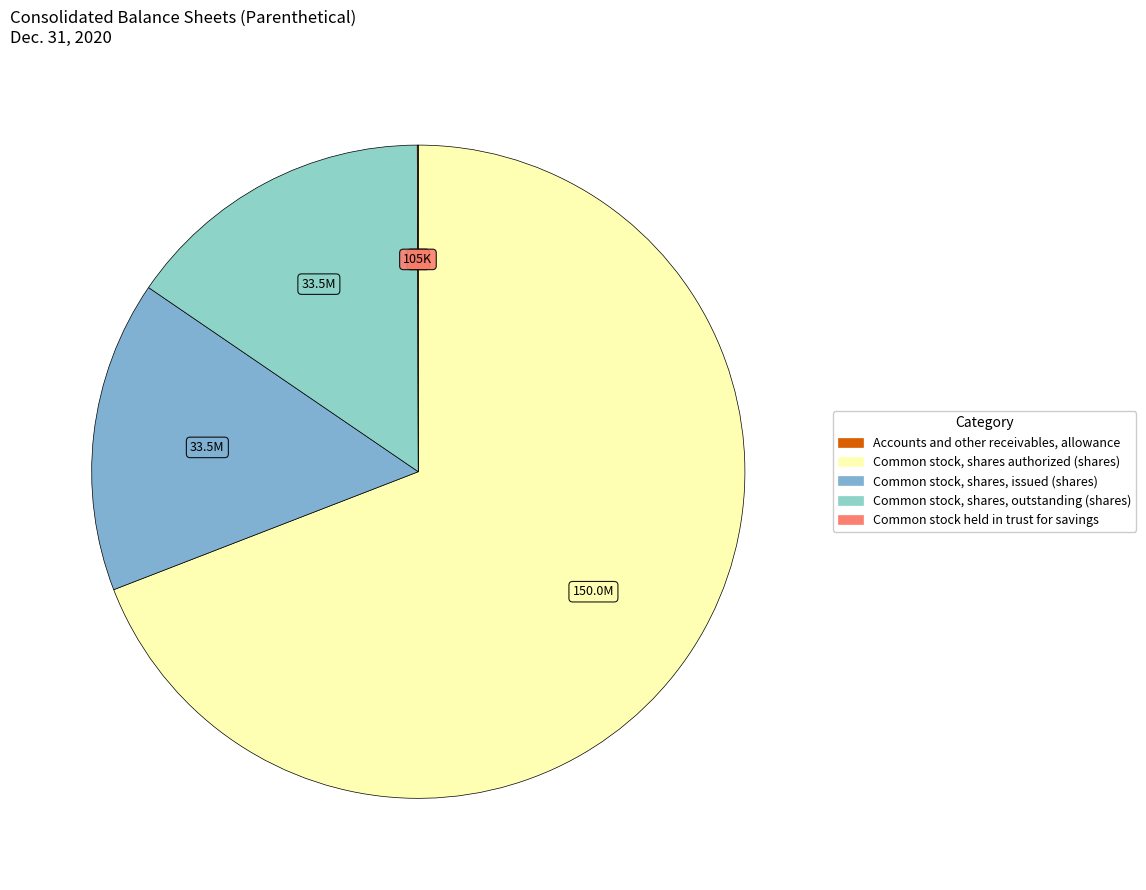

What is the smallest slice in the pie chart?

Accounts and other receivables, allowance